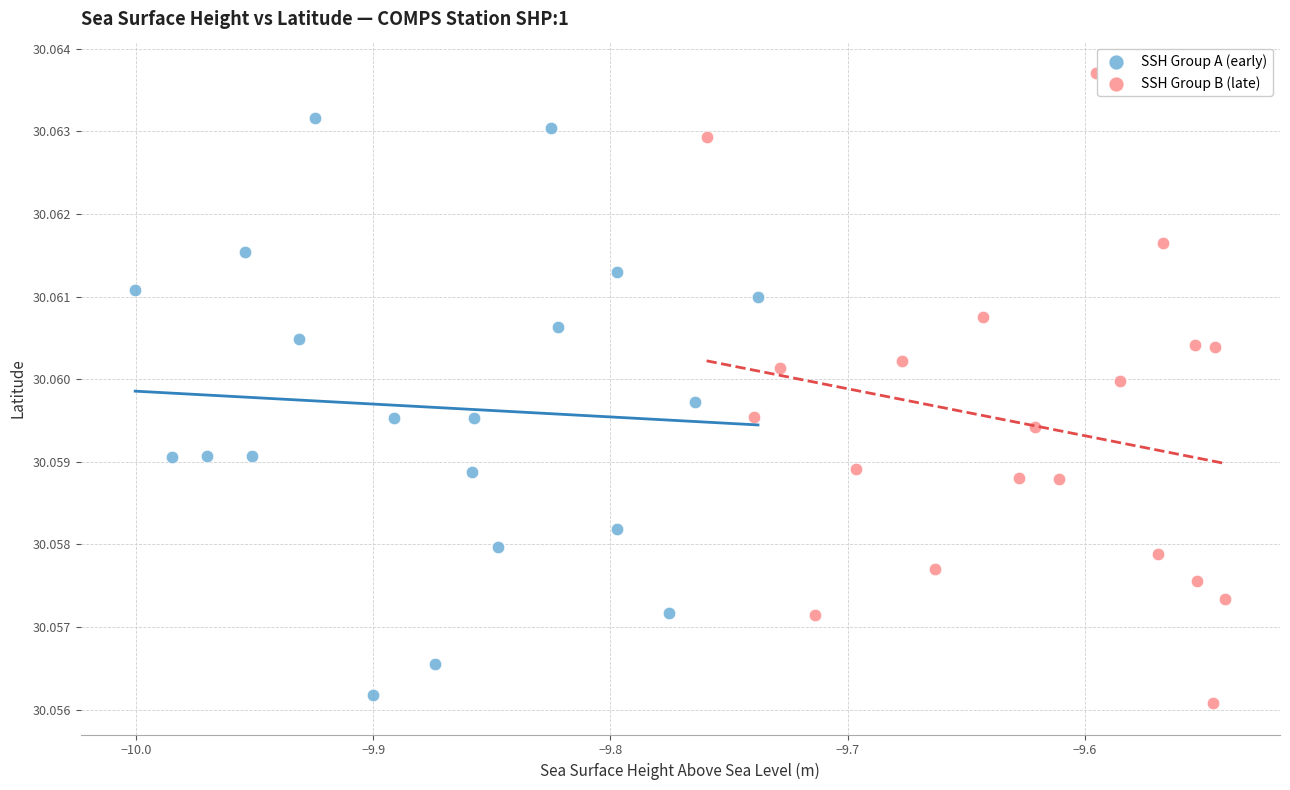

Which series reaches the minimum Y coordinate?

SSH Group B (late)